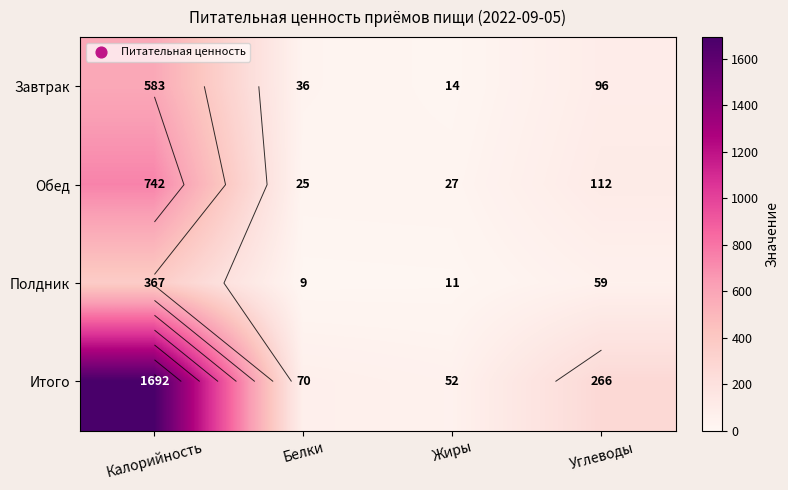

Which series changed the most between Жиры and Углеводы?

Итого